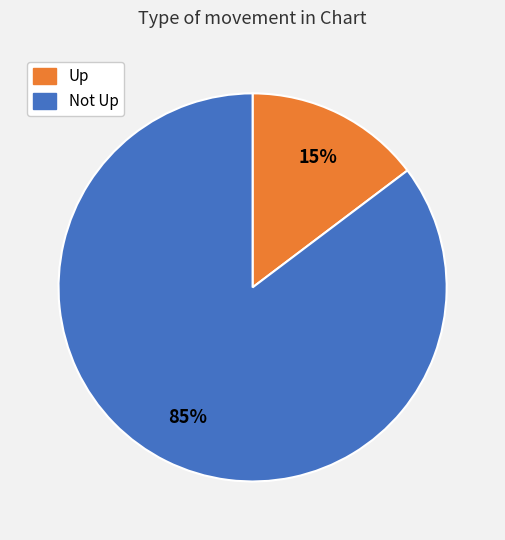

Is there a majority slice in this chart?

Yes